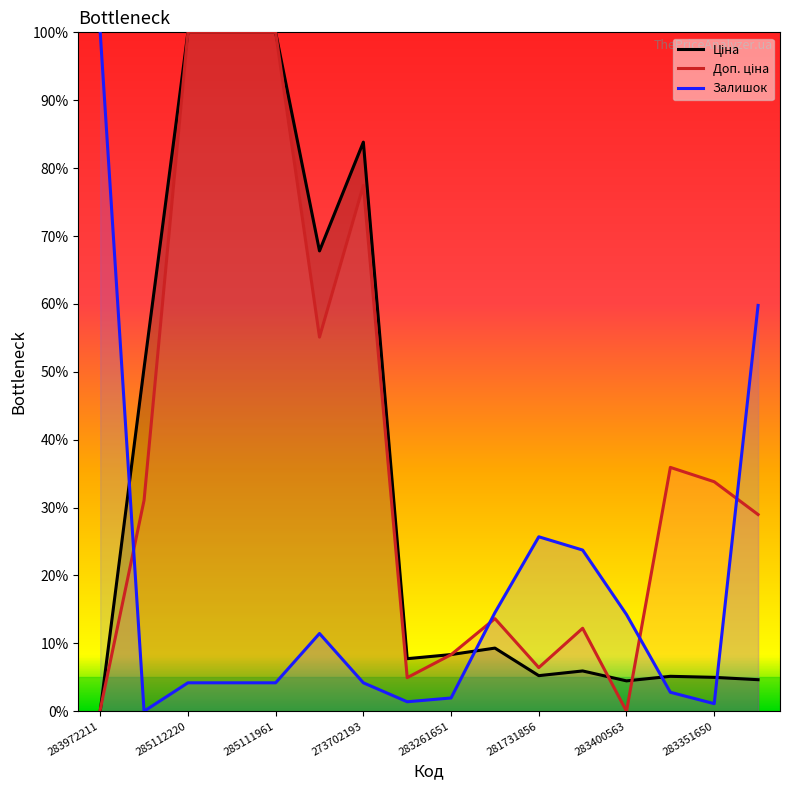

The Доп. ціна series shows 0.4 at 273702193. True or false?

False